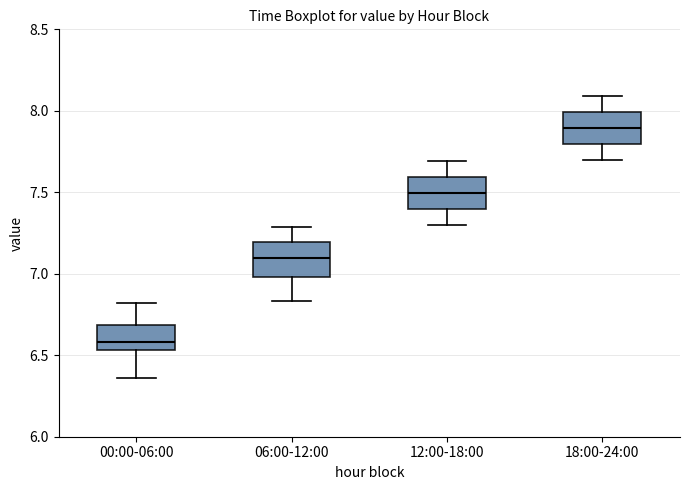

Reading left to right, transcribe this box plot: for each box, give where its median line is, the range the box spans, and where its two whiskers end, as read against the y-axis. The values are not printed on the chart, so give them approximately, as read against the axis.

00:00-06:00: median 6.60, box 6.55 to 6.70, whiskers 6.35 to 6.80
06:00-12:00: median 7.10, box 7.00 to 7.20, whiskers 6.85 to 7.30
12:00-18:00: median 7.50, box 7.40 to 7.60, whiskers 7.30 to 7.70
18:00-24:00: median 7.90, box 7.80 to 8.00, whiskers 7.70 to 8.10